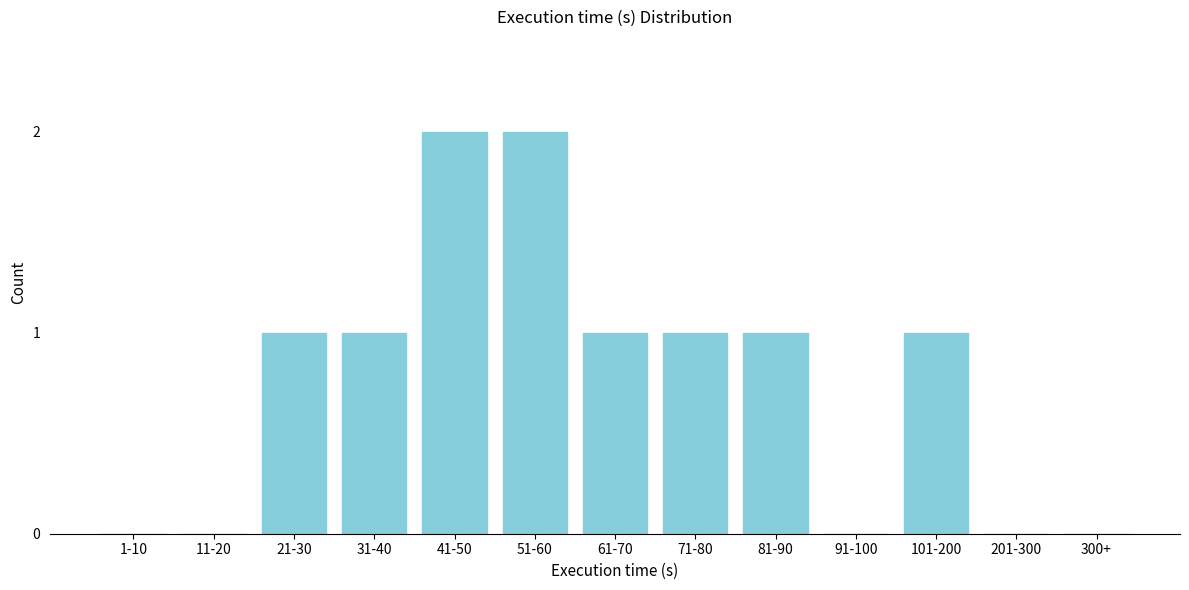

Reading left to right, list all the values displayed in this chart.

1-10=0	11-20=0	21-30=1	31-40=1	41-50=2	51-60=2	61-70=1	71-80=1	81-90=1	91-100=0	101-200=1	201-300=0	300+=0